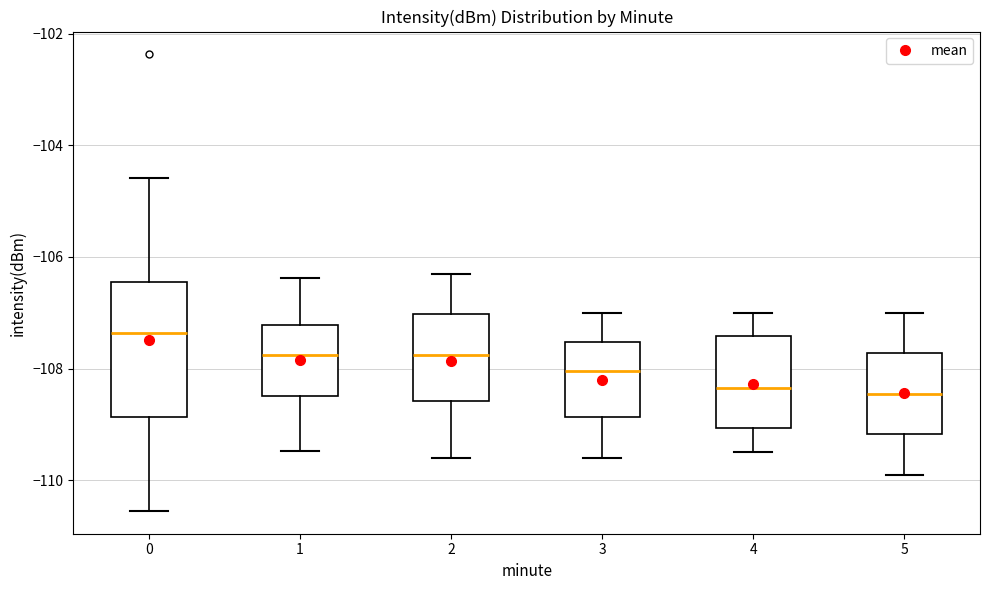

Reading left to right, transcribe this box plot: for each box, give where its median line is, the range the box spans, and where its two whiskers end, as read against the y-axis. The values are not printed on the chart, so give them approximately, as read against the axis.

0: median -107.4, box -108.8 to -106.4, whiskers -110.6 to -104.6
1: median -107.8, box -108.4 to -107.2, whiskers -109.4 to -106.4
2: median -107.8, box -108.6 to -107.0, whiskers -109.6 to -106.2
3: median -108.0, box -108.8 to -107.6, whiskers -109.6 to -107.0
4: median -108.4, box -109.0 to -107.4, whiskers -109.4 to -107.0
5: median -108.4, box -109.2 to -107.8, whiskers -109.8 to -107.0